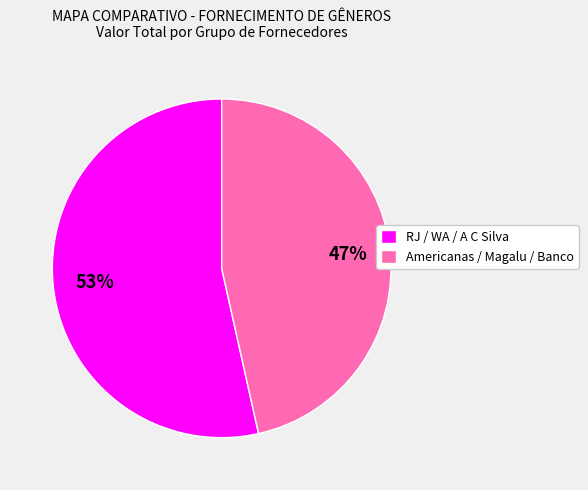

To the nearest percent, what is the average slice percentage?

50%